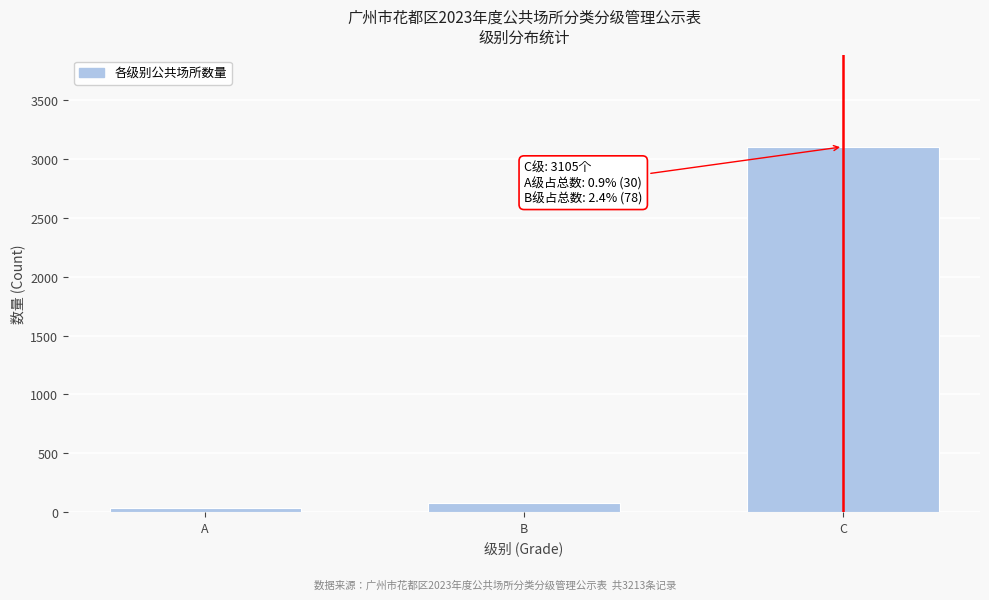

Reading left to right, list all the values displayed in this chart.

A=30	B=78	C=3105